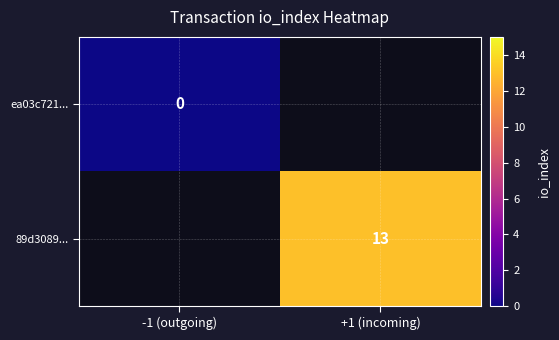

Is the value of 89d3089... at -1 (outgoing) greater than the value of ea03c721... at -1 (outgoing)?

No